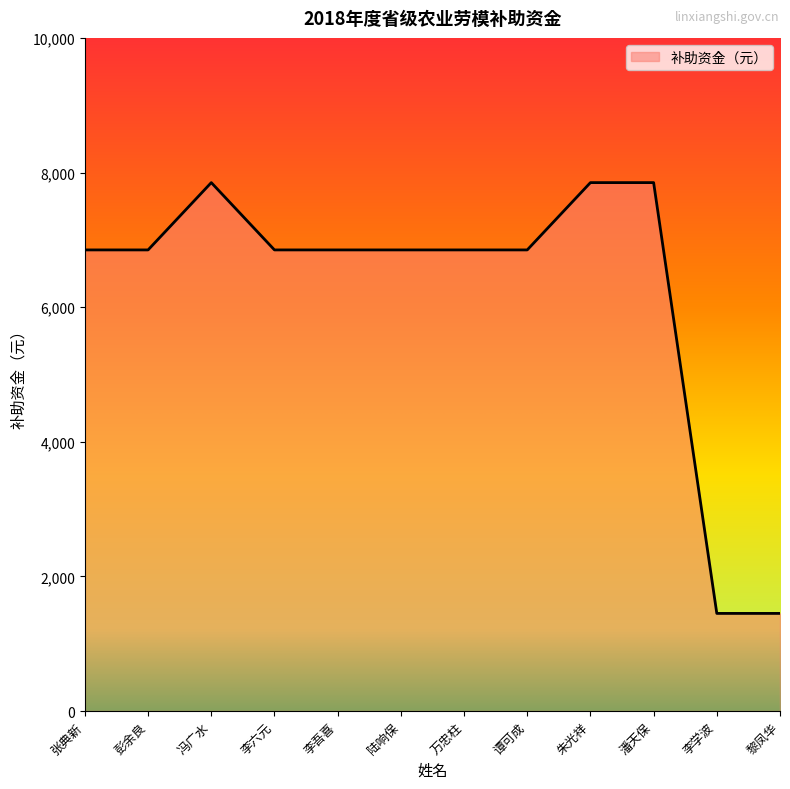

The value at 朱光祥 is 7850. True or false?

True